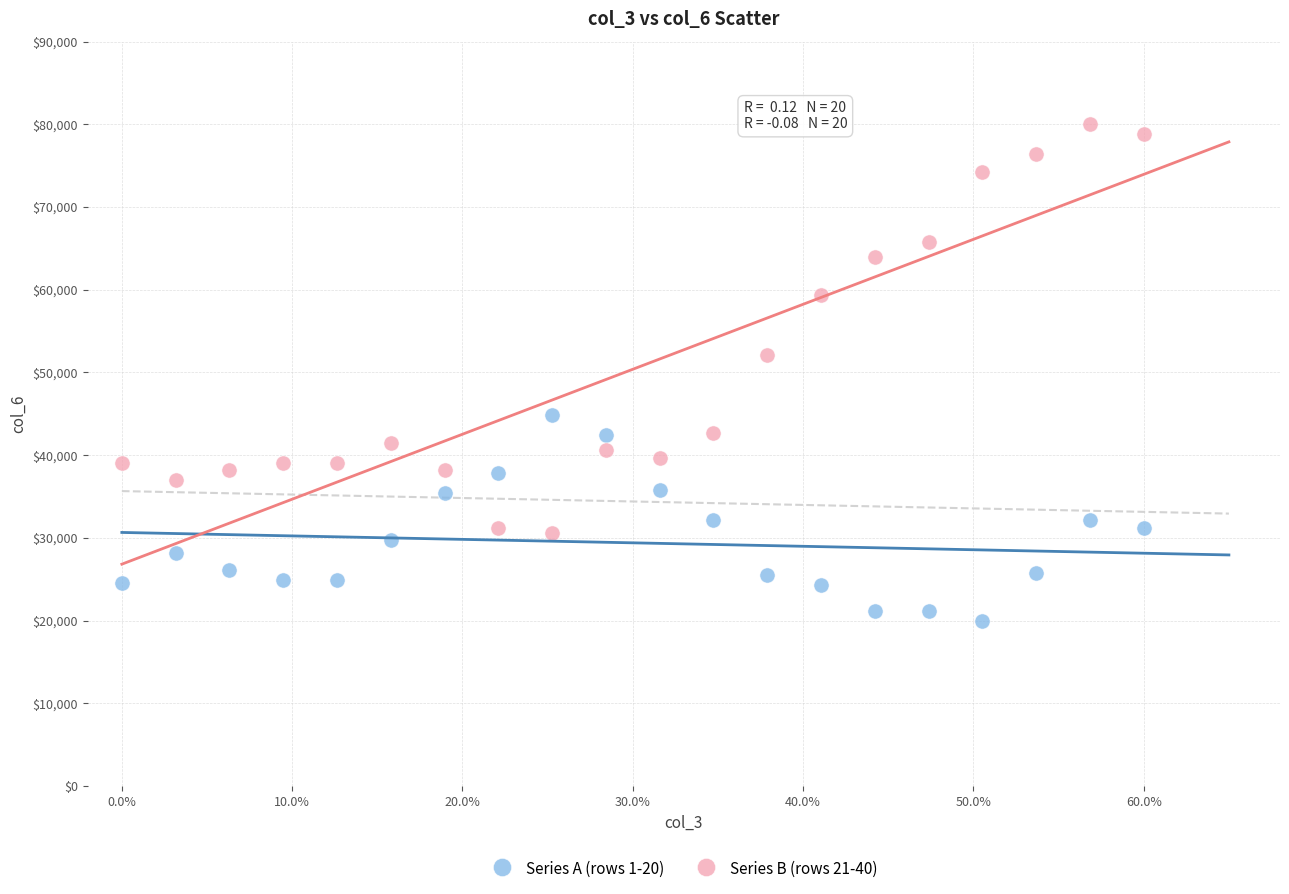

In the Series B (rows 21-40) series, what Y value is closest to 55303?

52121.2